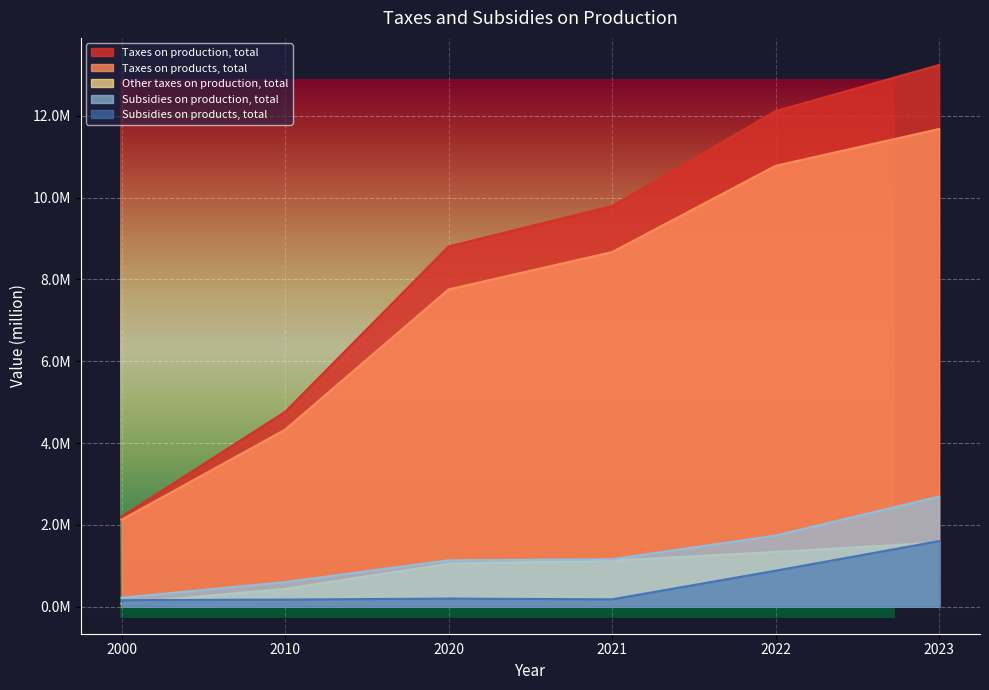

What is the difference between the second highest and minimum values in the Taxes on products, total series?

8652242